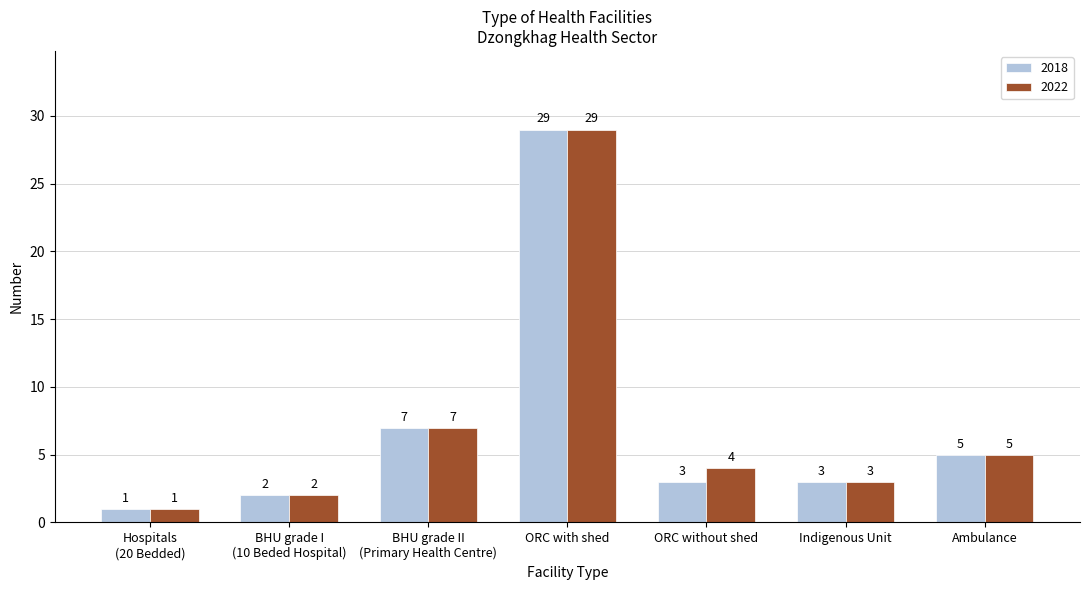

What is the label of the 3rd bar from the left?

BHU grade II
(Primary Health Centre)